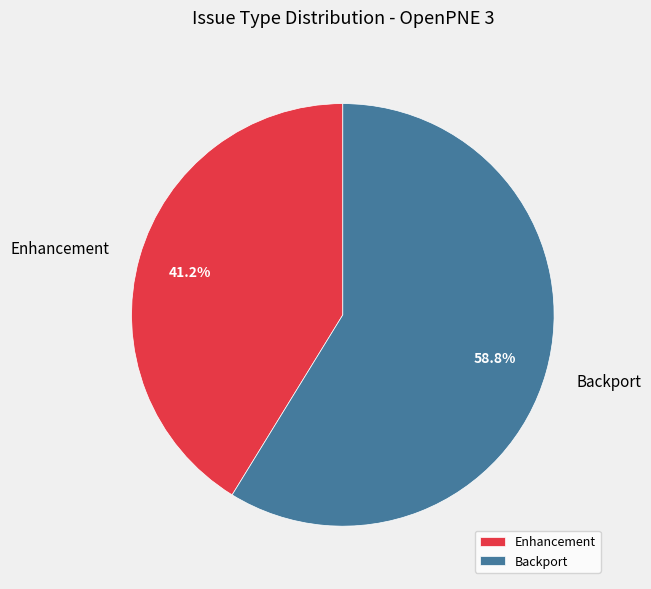

Does Backport account for over 50% of the chart?

Yes